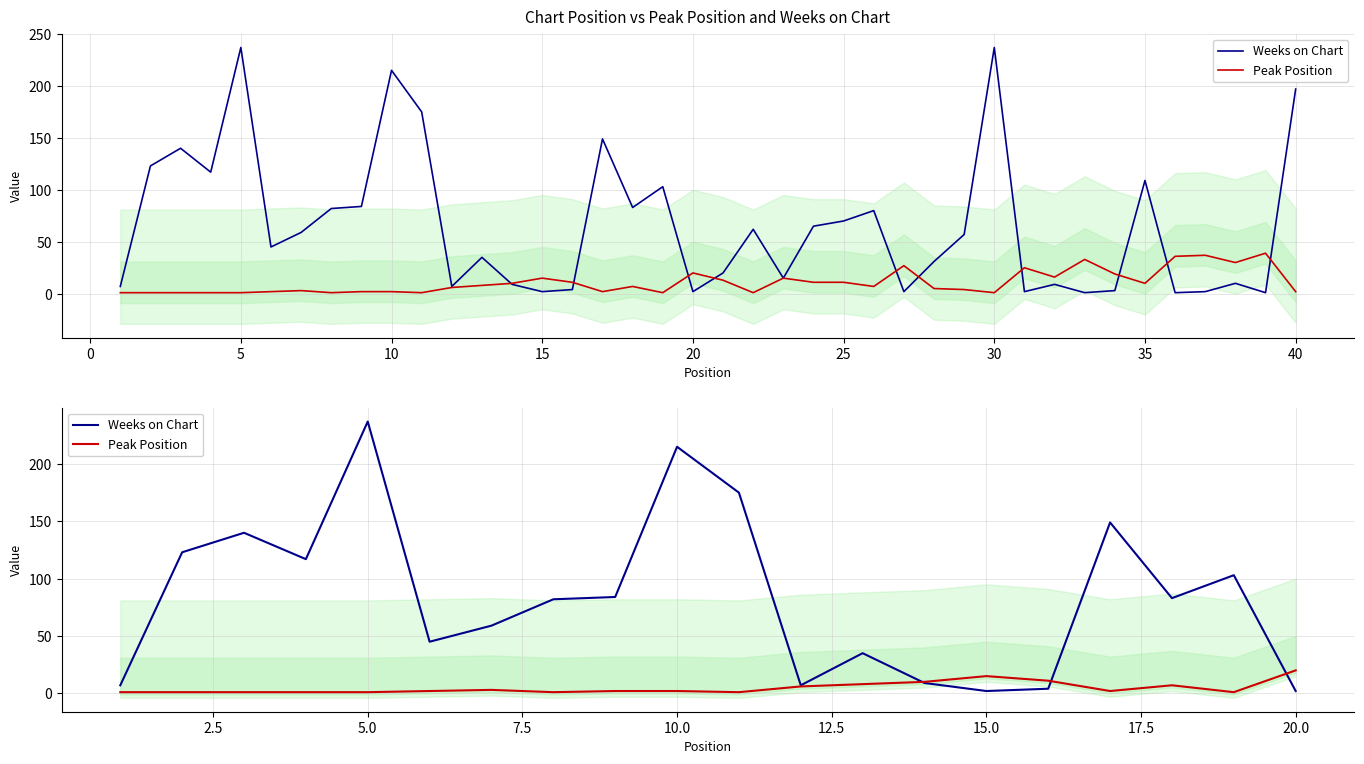

List the series in order of their overall mean, highest first.

Weeks on Chart, Peak Position